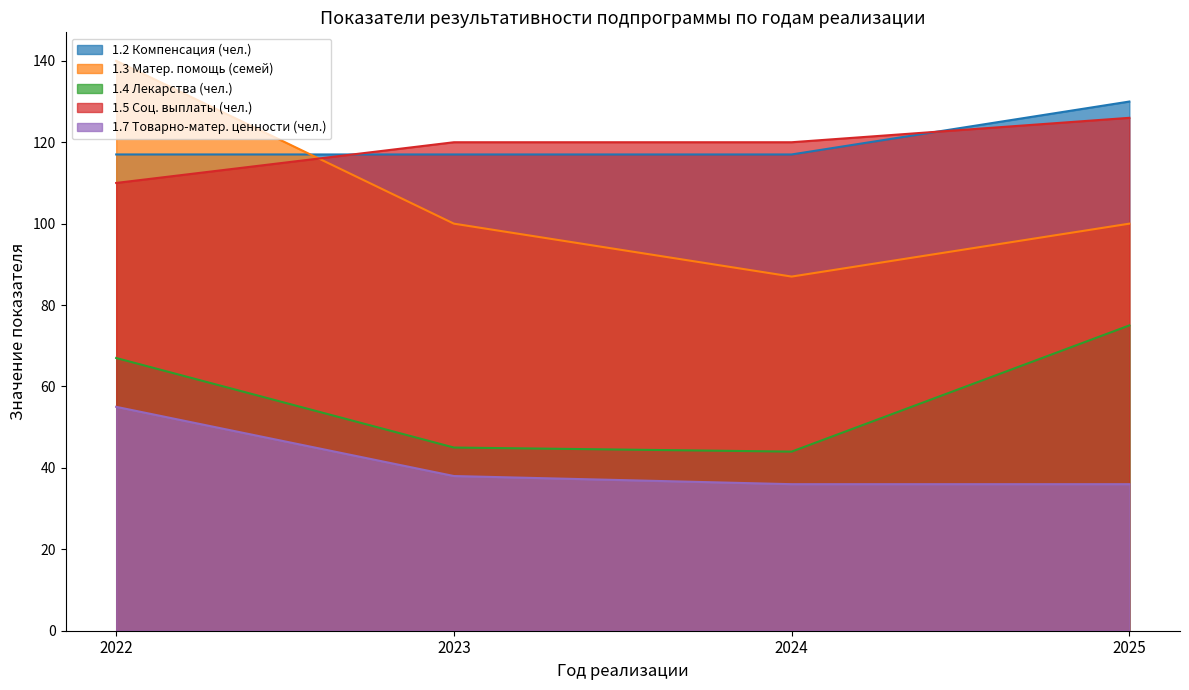

Between 2024 and 2025, which is larger?

2025